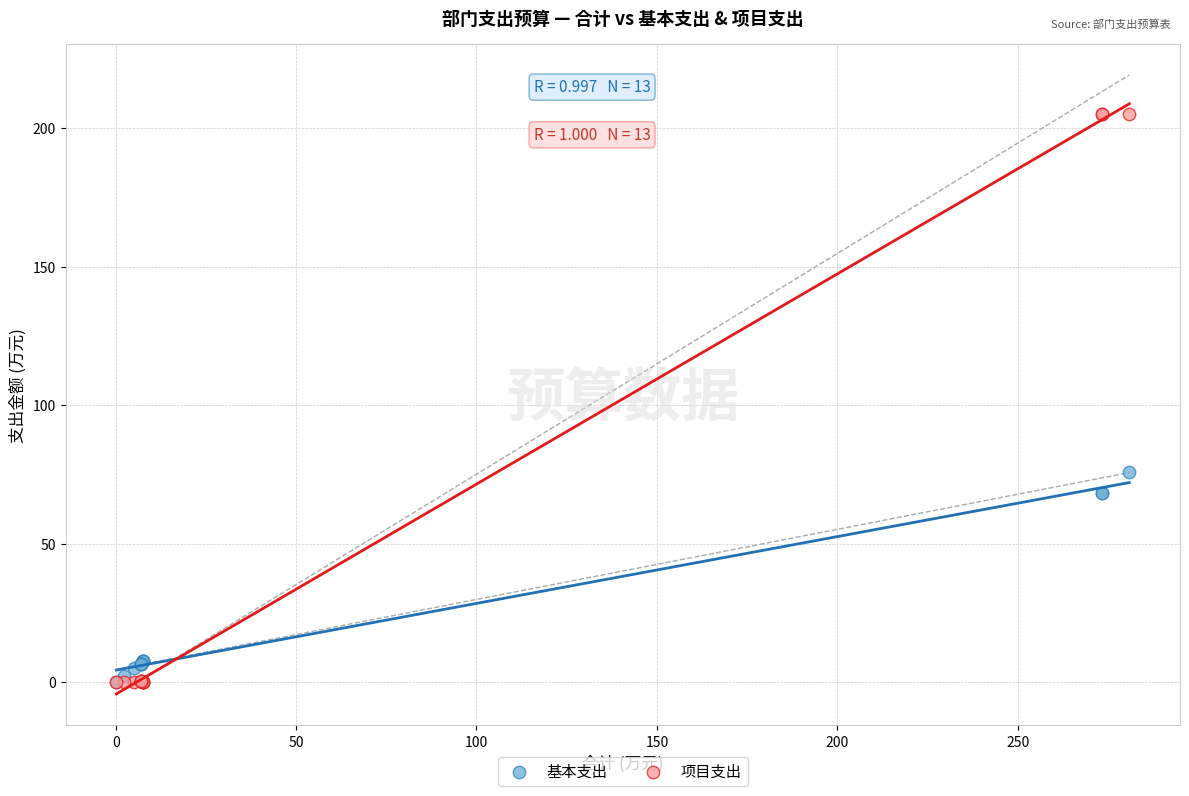

Across all series, what Y value is closest to 102?

75.8